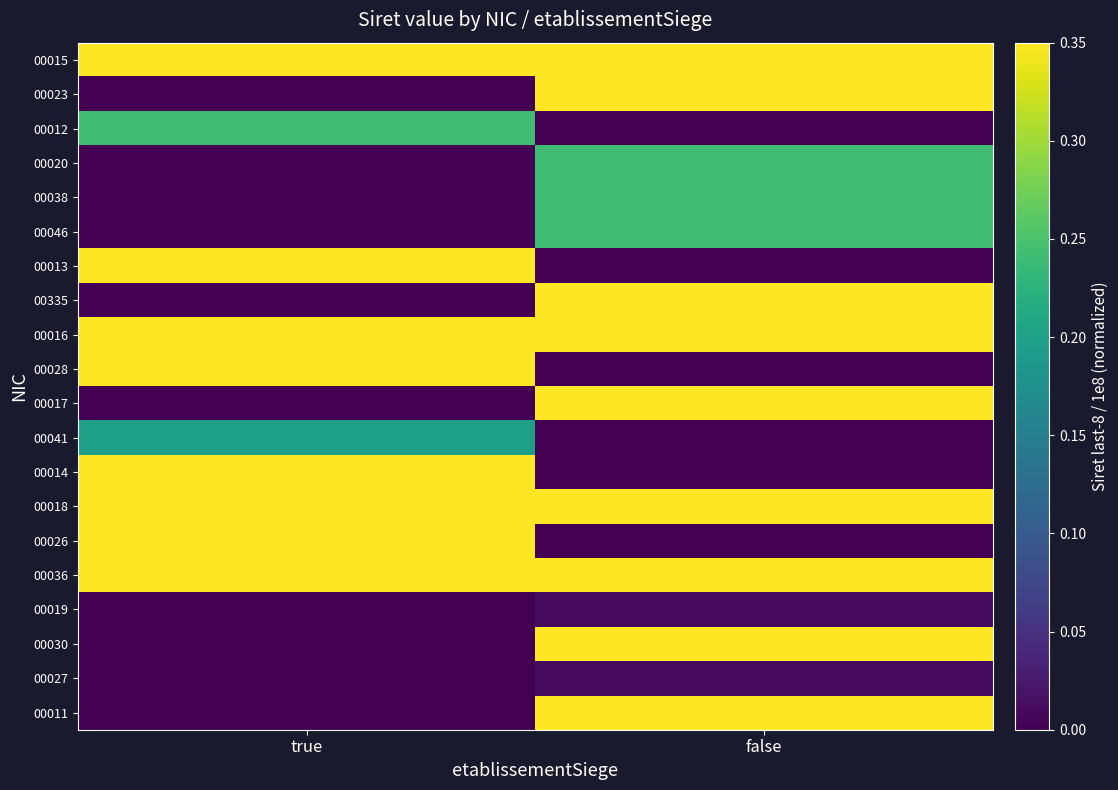

Which has a higher value, false or true?

false